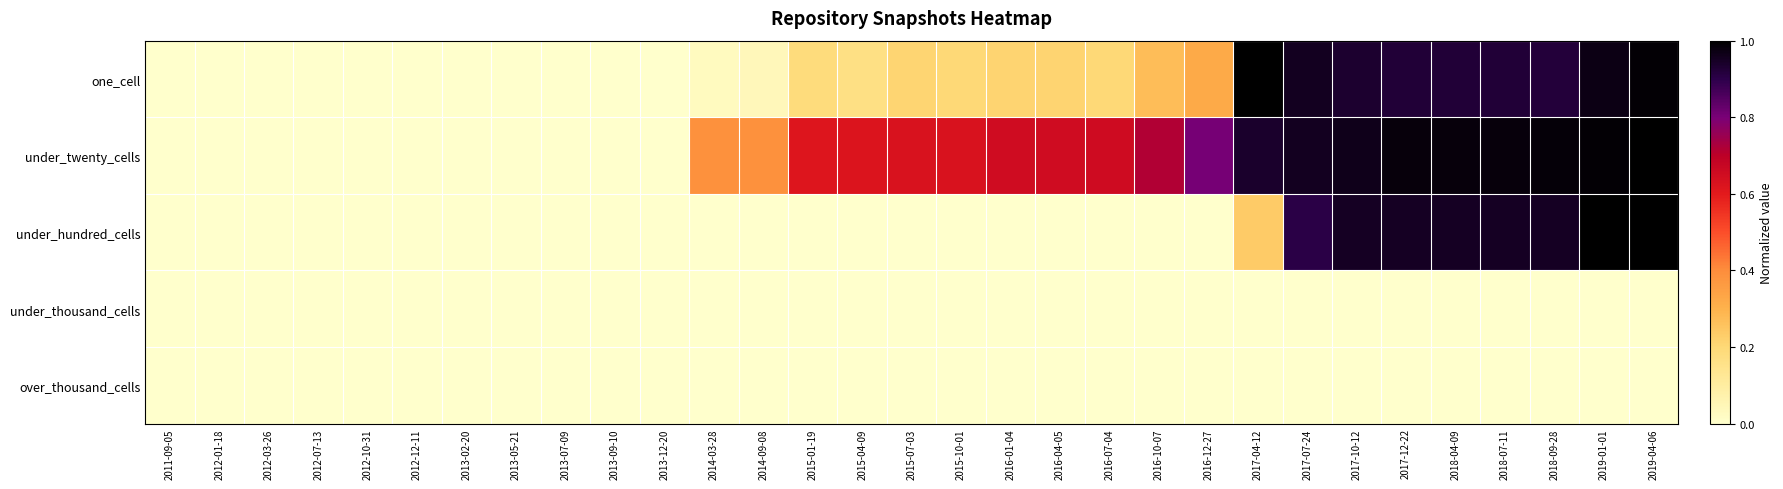

Reading left to right, list all the values displayed in this chart.

one_cell: 2011-09-05=0.0	2012-01-18=0.0	2012-03-26=0.0	2012-07-13=0.0	2012-10-31=0.0	2012-12-11=0.0	2013-02-20=0.0	2013-05-21=0.0	2013-07-09=0.0	2013-09-10=0.0	2013-12-20=0.0	2014-03-28=0.0	2014-09-08=0.0	2015-01-19=0.2	2015-04-09=0.2	2015-07-03=0.2	2015-10-01=0.2	2016-01-04=0.2	2016-04-05=0.2	2016-07-04=0.2	2016-10-07=0.3	2016-12-27=0.3	2017-04-12=1.0	2017-07-24=1.0	2017-10-12=0.9	2017-12-22=0.9	2018-04-09=0.9	2018-07-11=0.9	2018-09-28=0.9	2019-01-01=1.0	2019-04-06=1.0
under_twenty_cells: 2011-09-05=0.0	2012-01-18=0.0	2012-03-26=0.0	2012-07-13=0.0	2012-10-31=0.0	2012-12-11=0.0	2013-02-20=0.0	2013-05-21=0.0	2013-07-09=0.0	2013-09-10=0.0	2013-12-20=0.0	2014-03-28=0.4	2014-09-08=0.4	2015-01-19=0.6	2015-04-09=0.6	2015-07-03=0.6	2015-10-01=0.6	2016-01-04=0.7	2016-04-05=0.7	2016-07-04=0.7	2016-10-07=0.7	2016-12-27=0.8	2017-04-12=0.9	2017-07-24=1.0	2017-10-12=1.0	2017-12-22=1.0	2018-04-09=1.0	2018-07-11=1.0	2018-09-28=1.0	2019-01-01=1.0	2019-04-06=1.0
under_hundred_cells: 2011-09-05=0.0	2012-01-18=0.0	2012-03-26=0.0	2012-07-13=0.0	2012-10-31=0.0	2012-12-11=0.0	2013-02-20=0.0	2013-05-21=0.0	2013-07-09=0.0	2013-09-10=0.0	2013-12-20=0.0	2014-03-28=0.0	2014-09-08=0.0	2015-01-19=0.0	2015-04-09=0.0	2015-07-03=0.0	2015-10-01=0.0	2016-01-04=0.0	2016-04-05=0.0	2016-07-04=0.0	2016-10-07=0.0	2016-12-27=0.0	2017-04-12=0.2	2017-07-24=0.9	2017-10-12=1.0	2017-12-22=1.0	2018-04-09=1.0	2018-07-11=1.0	2018-09-28=1.0	2019-01-01=1.0	2019-04-06=1.0
under_thousand_cells: 2011-09-05=0.0	2012-01-18=0.0	2012-03-26=0.0	2012-07-13=0.0	2012-10-31=0.0	2012-12-11=0.0	2013-02-20=0.0	2013-05-21=0.0	2013-07-09=0.0	2013-09-10=0.0	2013-12-20=0.0	2014-03-28=0.0	2014-09-08=0.0	2015-01-19=0.0	2015-04-09=0.0	2015-07-03=0.0	2015-10-01=0.0	2016-01-04=0.0	2016-04-05=0.0	2016-07-04=0.0	2016-10-07=0.0	2016-12-27=0.0	2017-04-12=0.0	2017-07-24=0.0	2017-10-12=0.0	2017-12-22=0.0	2018-04-09=0.0	2018-07-11=0.0	2018-09-28=0.0	2019-01-01=0.0	2019-04-06=0.0
over_thousand_cells: 2011-09-05=0.0	2012-01-18=0.0	2012-03-26=0.0	2012-07-13=0.0	2012-10-31=0.0	2012-12-11=0.0	2013-02-20=0.0	2013-05-21=0.0	2013-07-09=0.0	2013-09-10=0.0	2013-12-20=0.0	2014-03-28=0.0	2014-09-08=0.0	2015-01-19=0.0	2015-04-09=0.0	2015-07-03=0.0	2015-10-01=0.0	2016-01-04=0.0	2016-04-05=0.0	2016-07-04=0.0	2016-10-07=0.0	2016-12-27=0.0	2017-04-12=0.0	2017-07-24=0.0	2017-10-12=0.0	2017-12-22=0.0	2018-04-09=0.0	2018-07-11=0.0	2018-09-28=0.0	2019-01-01=0.0	2019-04-06=0.0